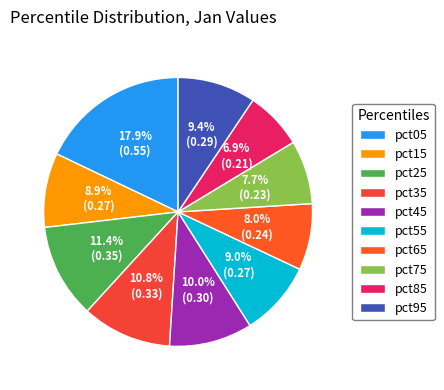

Between pct65 and pct85, which is larger?

pct65